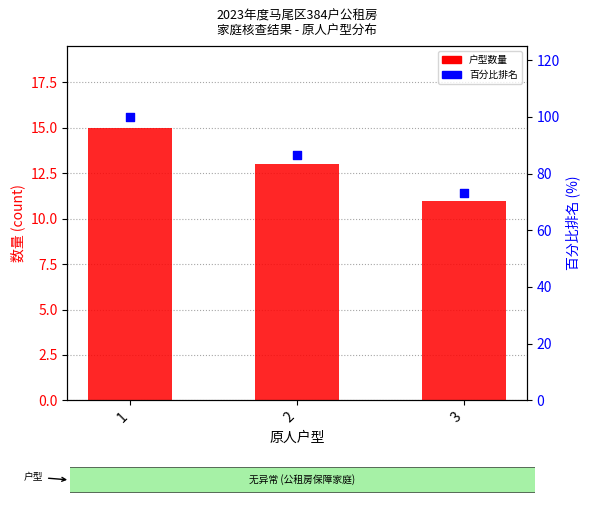

At which category is the sum across all series the highest?

1